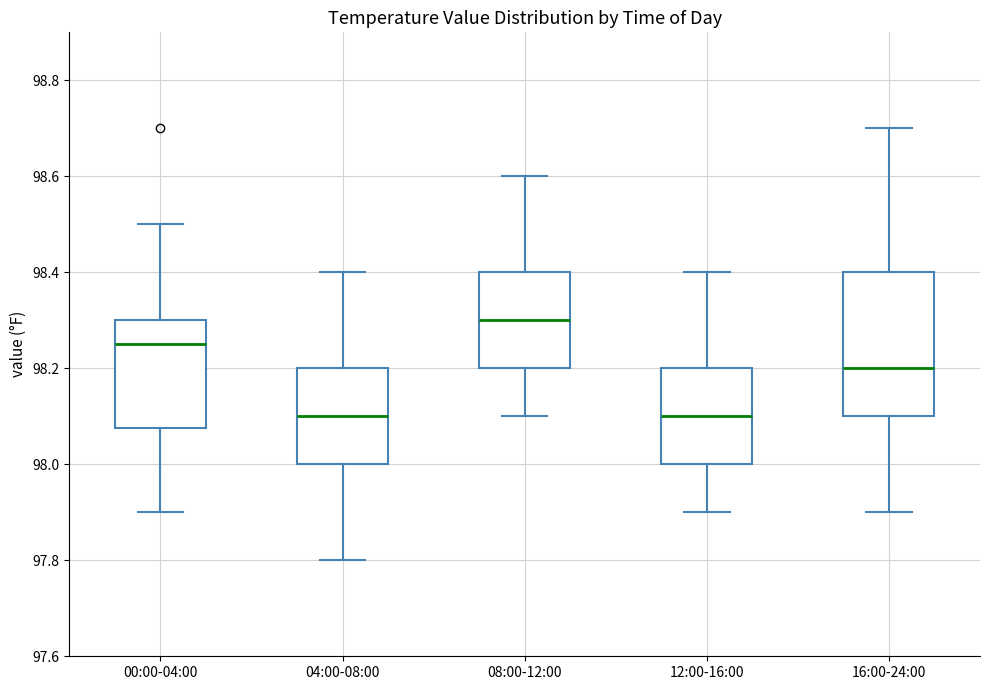

Which box is the tallest, from its lower edge to its upper edge?

16:00-24:00